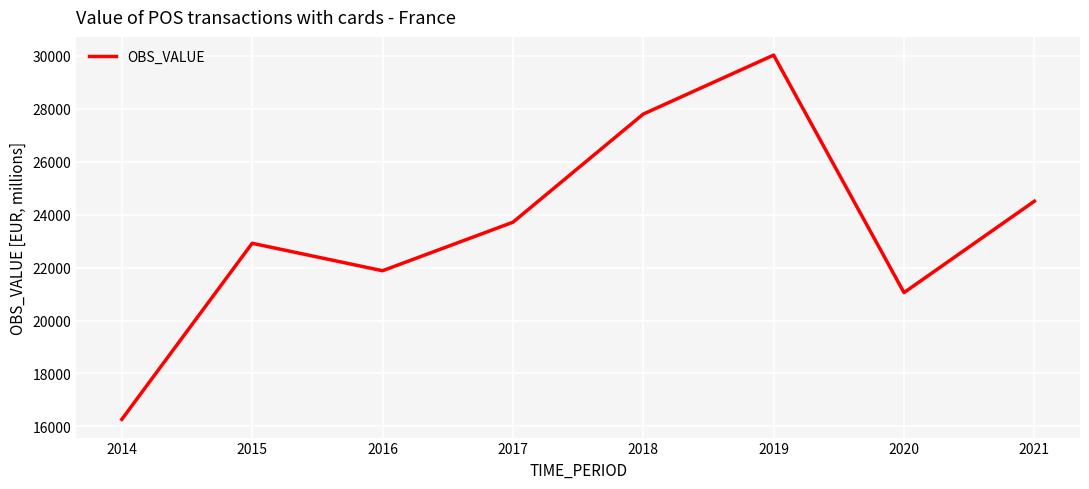

How many categories are shown in the chart?

8